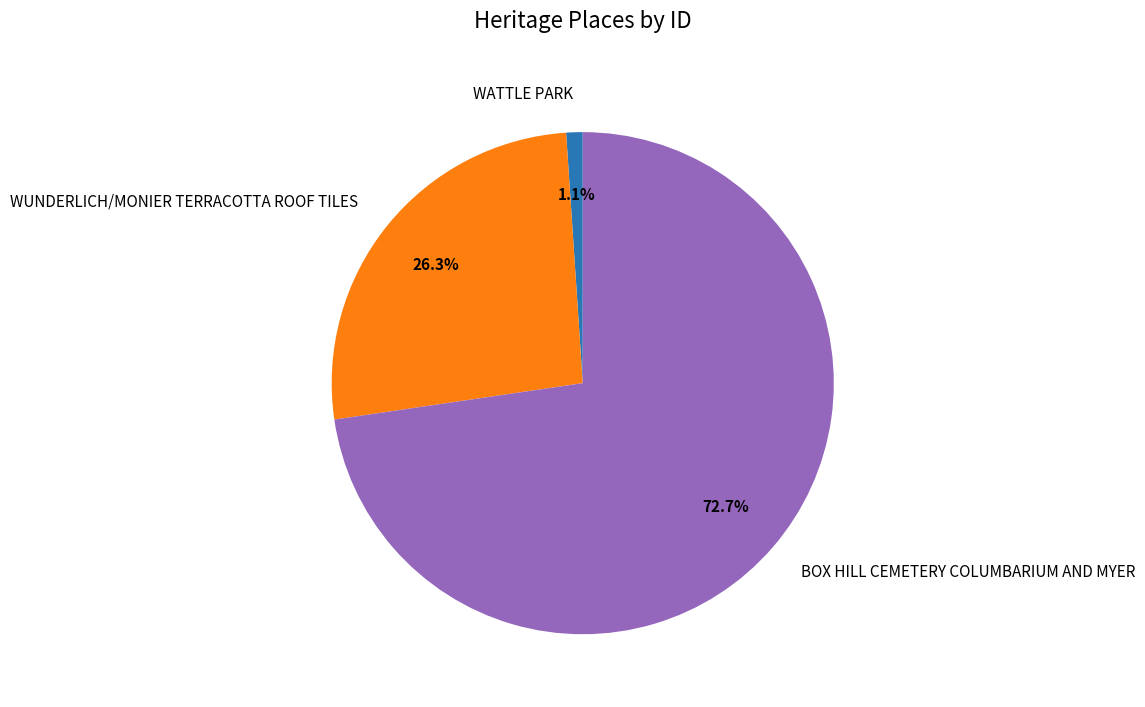

Combined, do BOX HILL CEMETERY COLUMBARIUM AND MYER and WUNDERLICH/MONIER TERRACOTTA ROOF TILES account for over 50%?

Yes